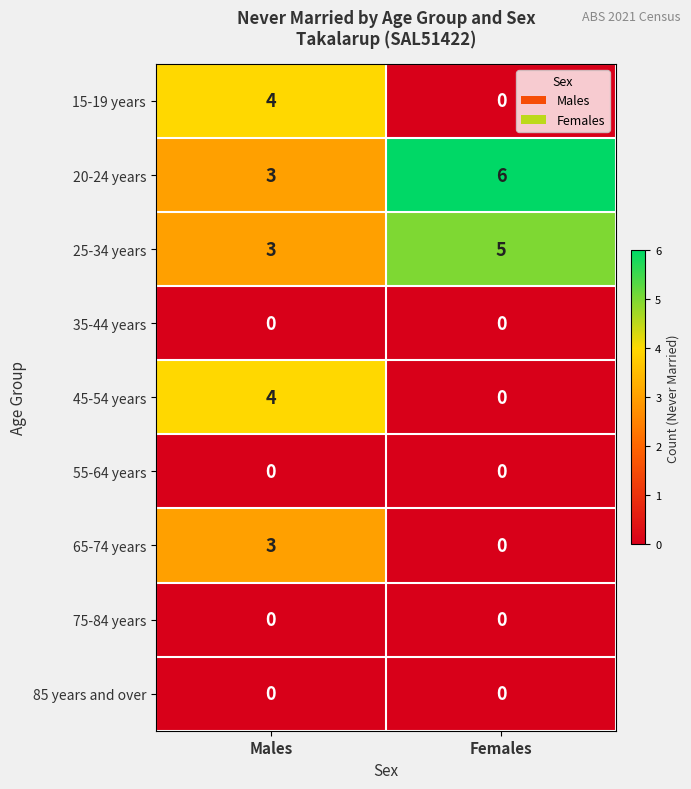

What is the difference between the maximum and minimum values in the 15-19 years series?

4